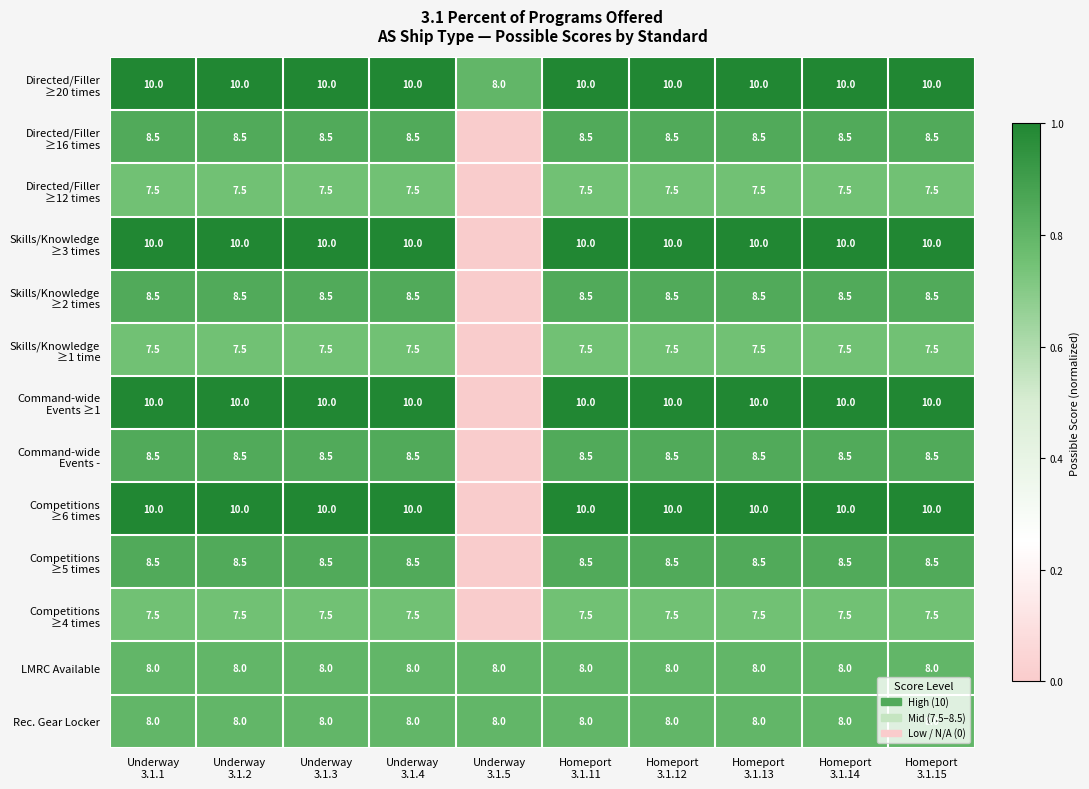

Which series changed the most between Underway 3.1.3 and Underway 3.1.5?

Skills/Knowledge ≥3 times